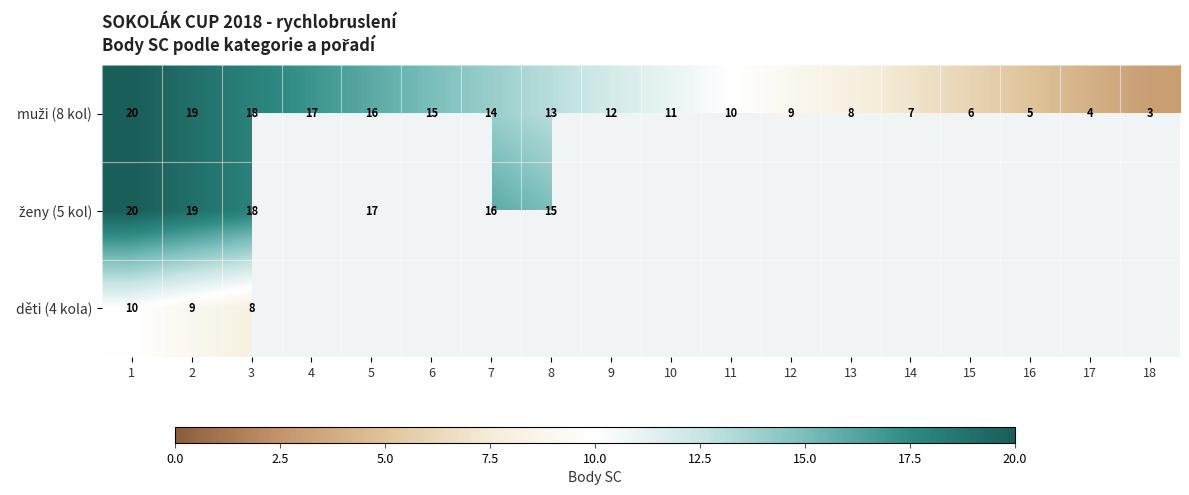

What is the difference between the second highest and minimum values in the ženy (5 kol) series?

4.0